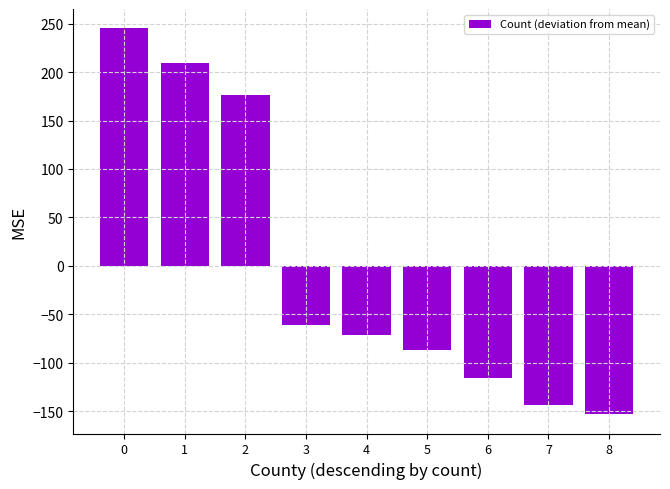

Between 2 and 1, which is larger?

1